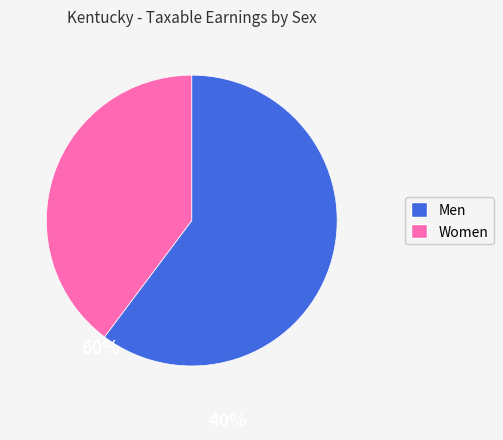

Is there a majority slice in this chart?

Yes